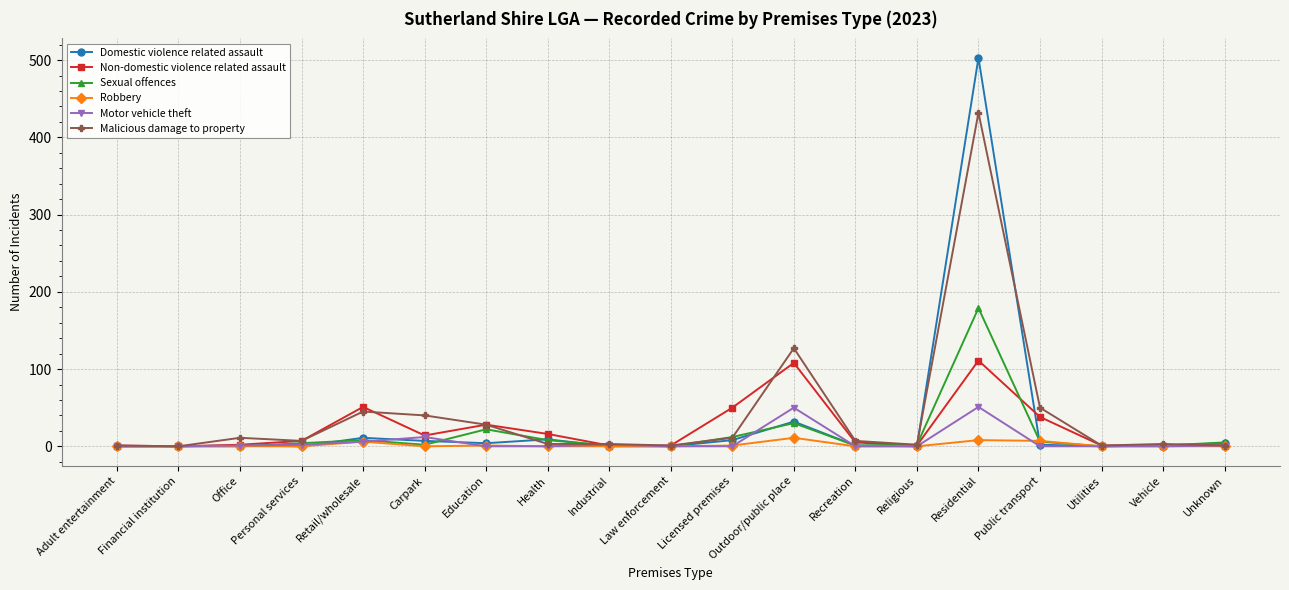

Does the chart have visible grid lines?

Yes